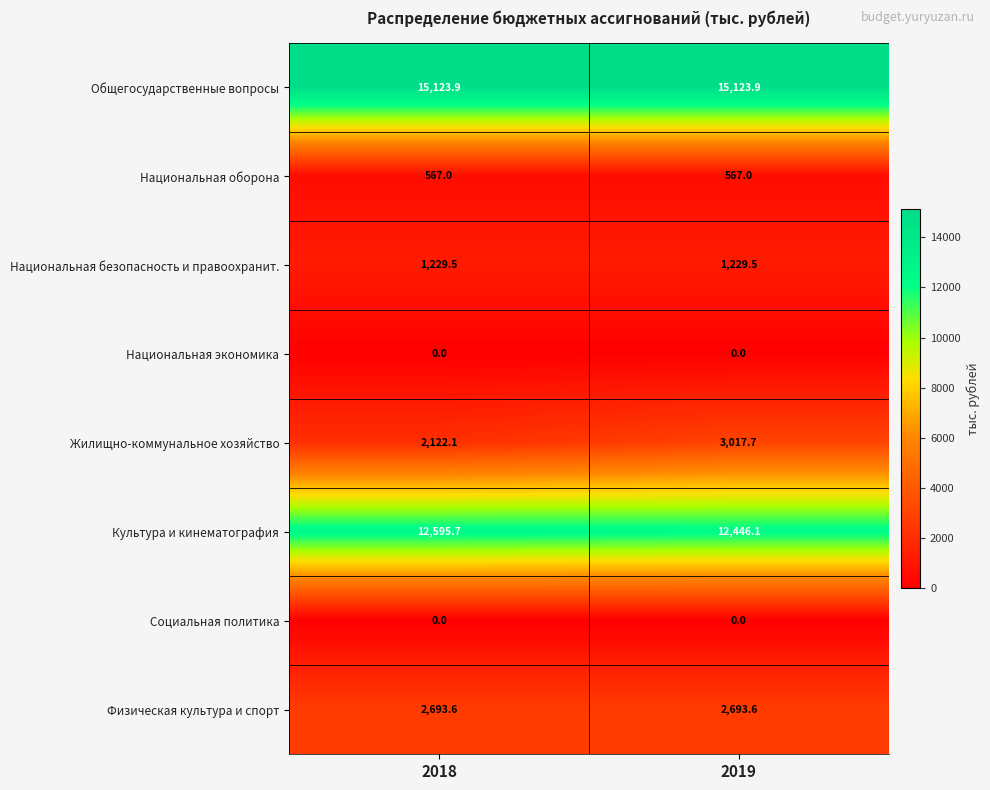

What is the total value across all series at 2018?

34331.8